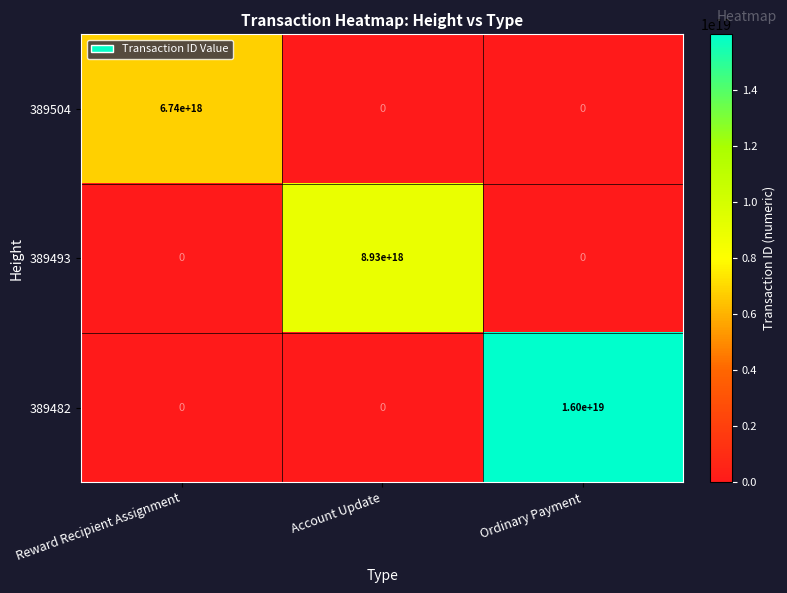

The 389504 series shows -3595053912074697728 at Account Update. True or false?

False